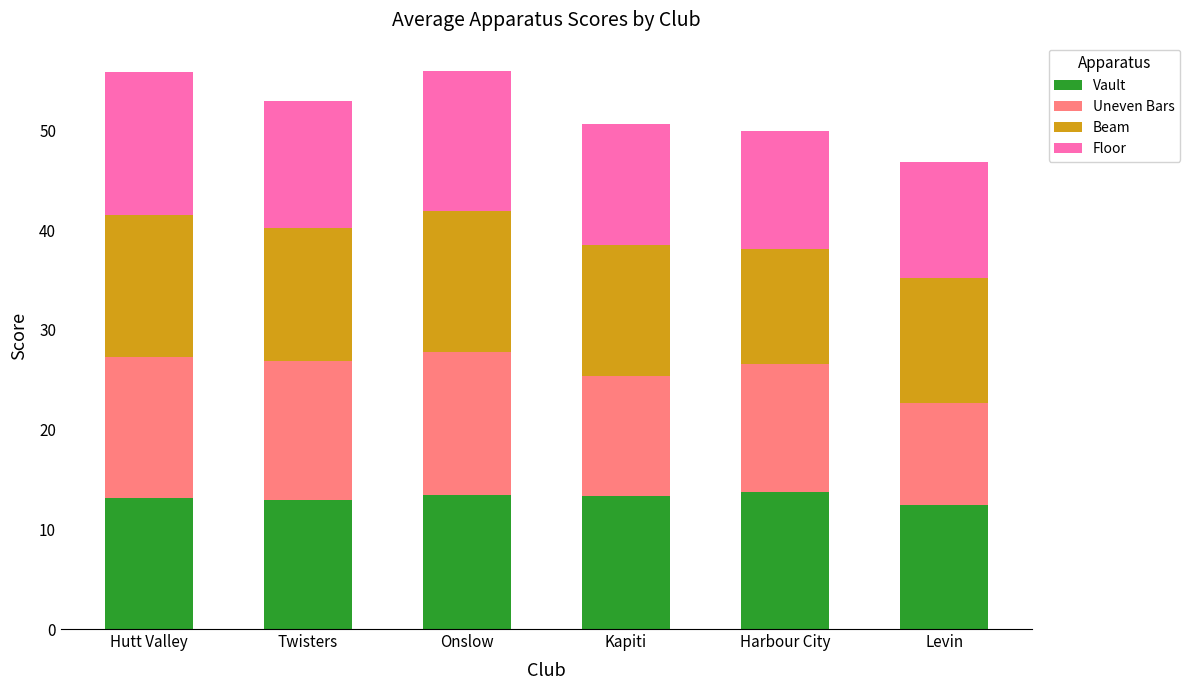

Read the Vault value at Twisters.

12.9